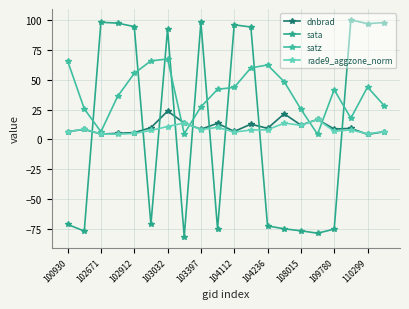

At which label is dnbrad closest to 14?

108015